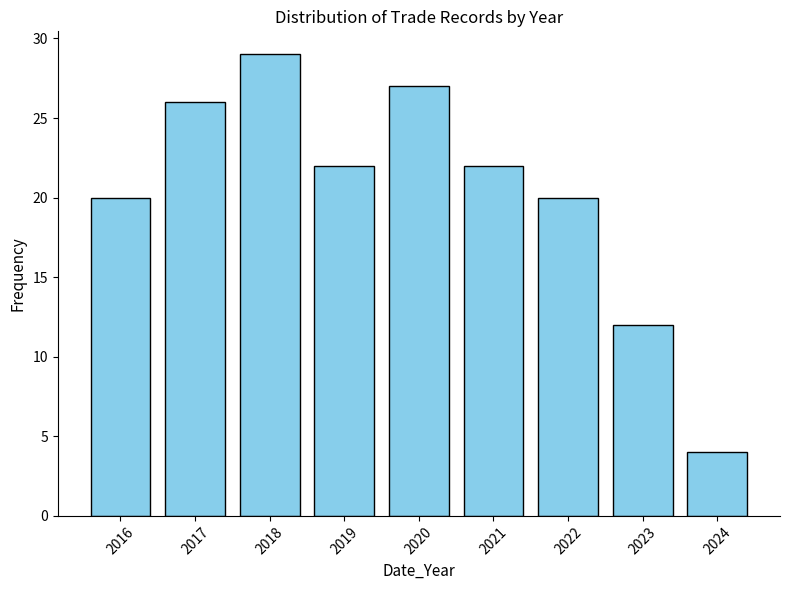

Reading left to right, what are all the values shown in this chart?

2016=20	2017=26	2018=29	2019=22	2020=27	2021=22	2022=20	2023=12	2024=4